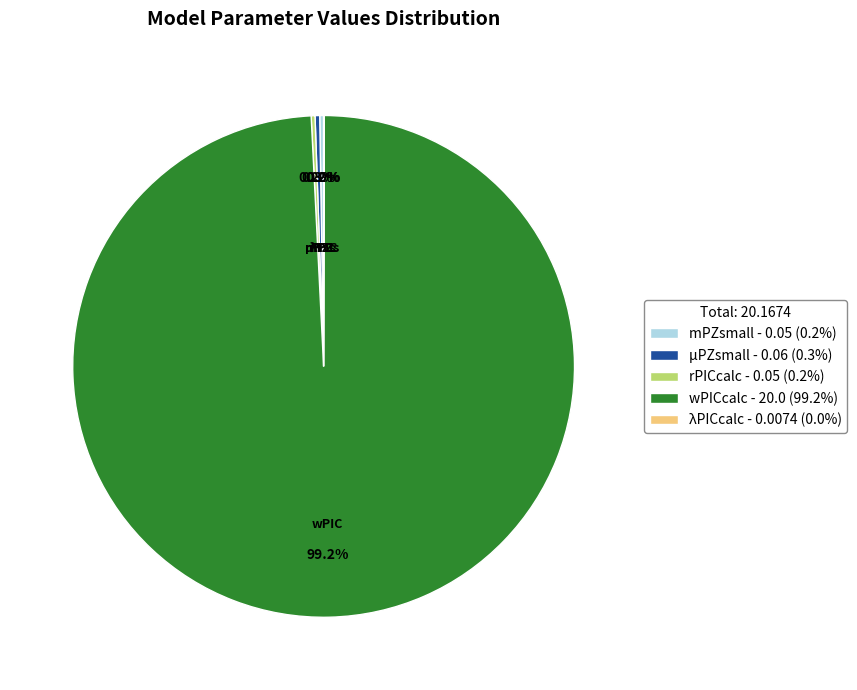

Which slice is the largest?

wPICcalc